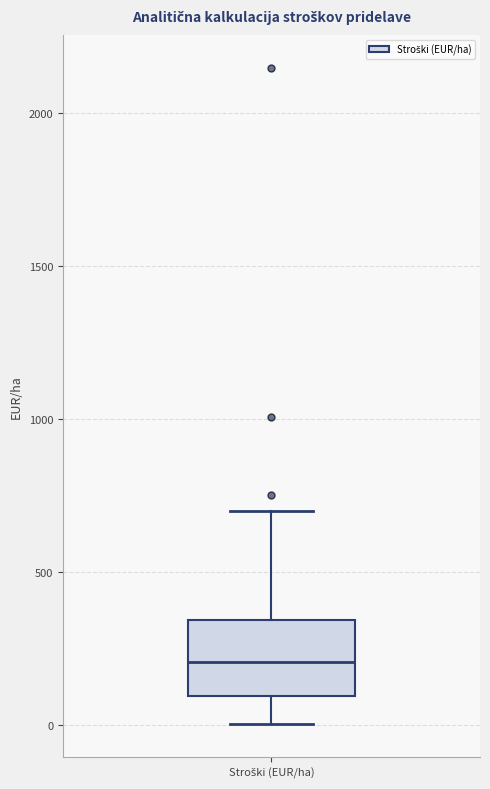

Read this box plot against the y-axis: the position of the median line, the range covered by the box, and the ends of both whiskers. The values are not printed on the chart, so give them approximately, as read against the axis.

median 200, box 100 to 350, whiskers 0 to 700